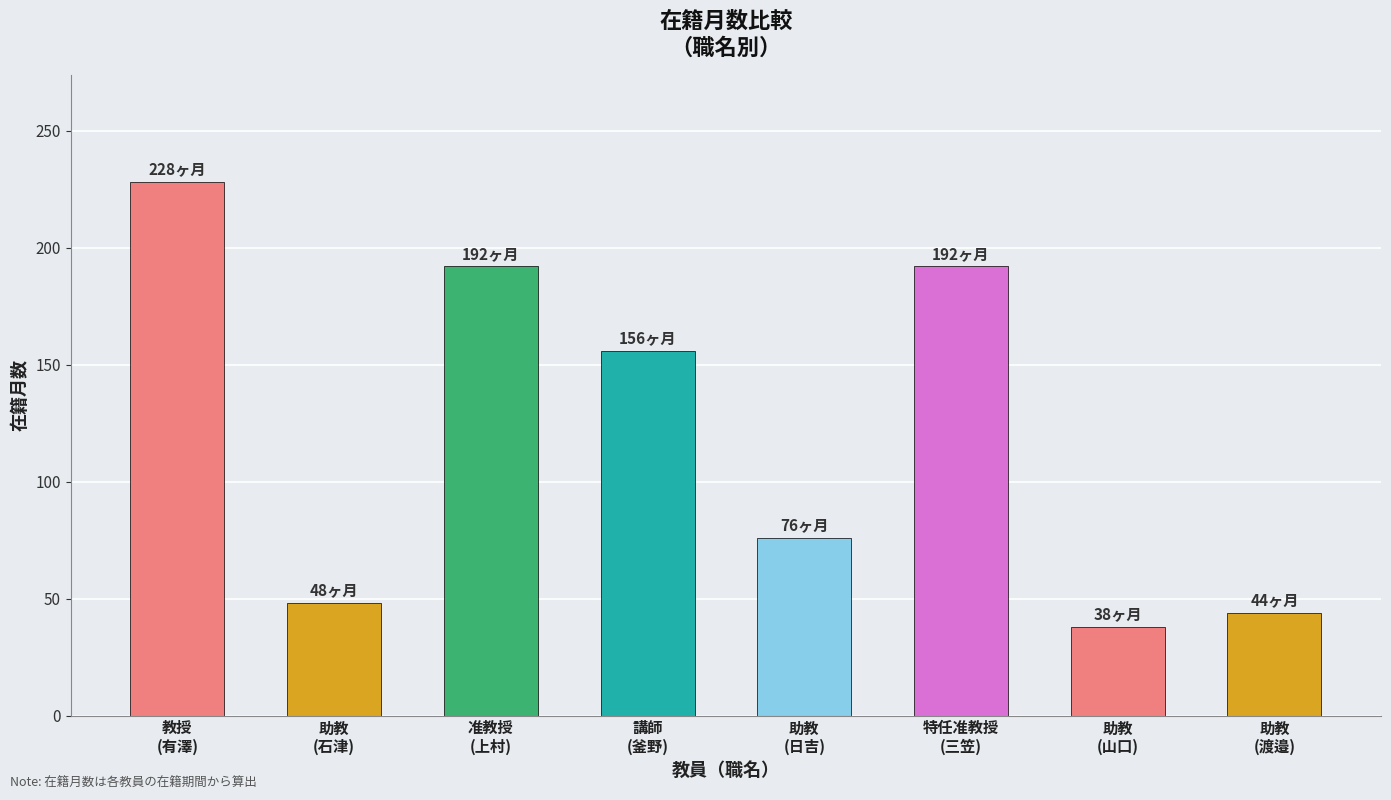

What is the value of the 1st bar from the left?

228